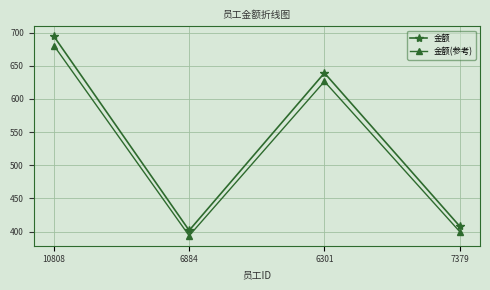

What is the total value across all series at 6884?

795.2